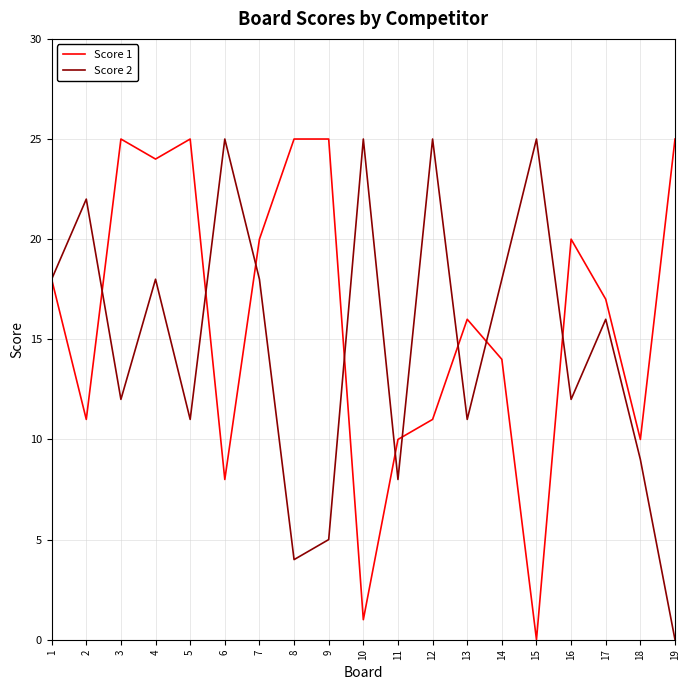

What is the maximum value shown in the chart?

25